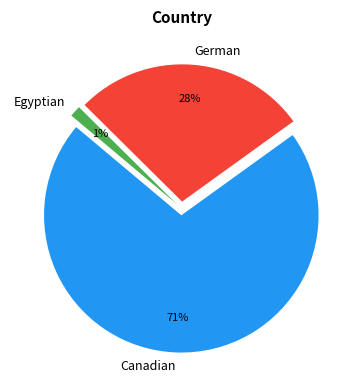

How many segments does this pie chart have?

3